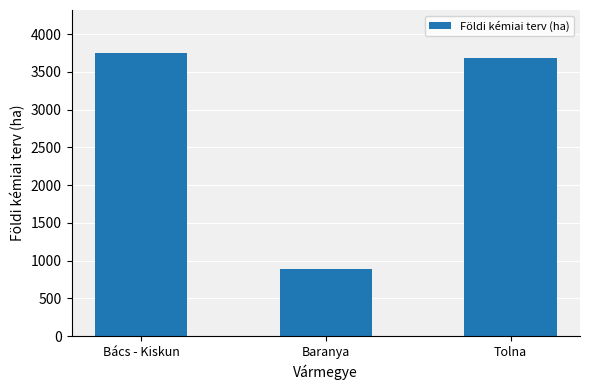

What is the ratio of the value at Tolna to the value at Bács - Kiskun?

1.0